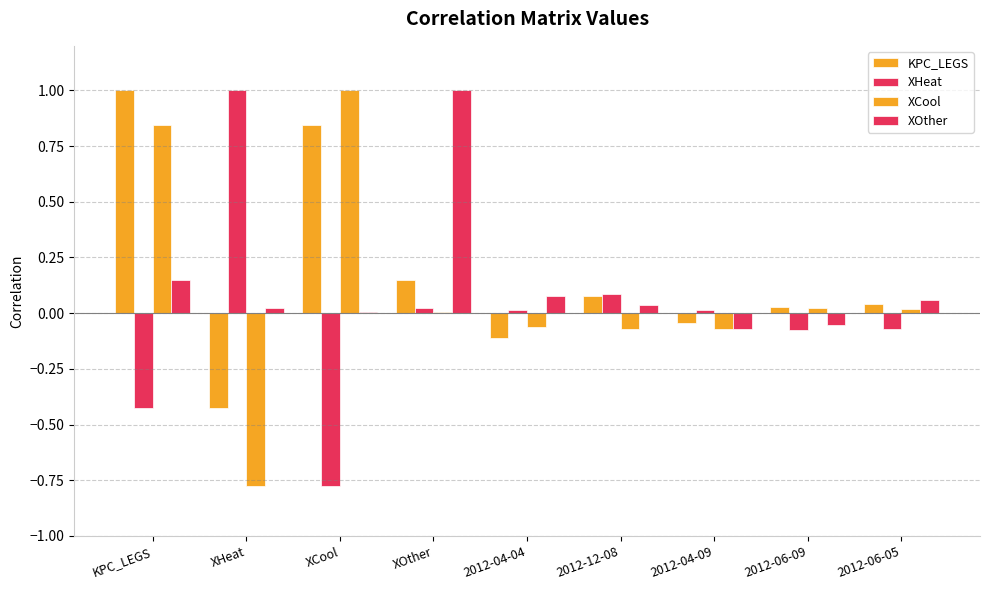

True or false: XCool has a value of 0.8 at KPC_LEGS.

True